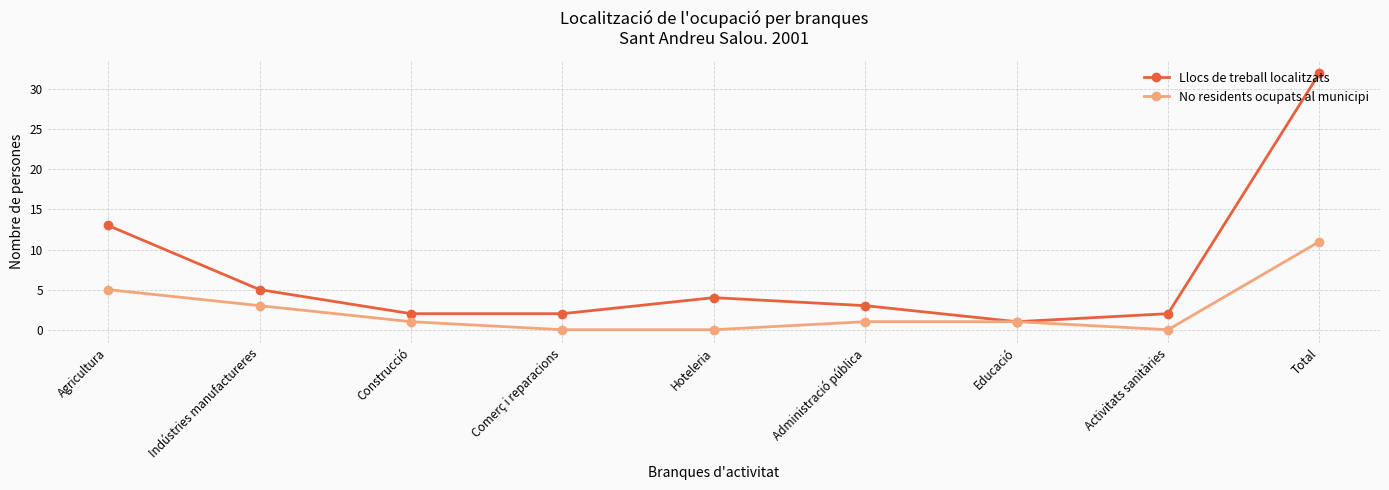

True or false: Llocs de treball localitzats has a value of 0 at Comerç i reparacions.

False